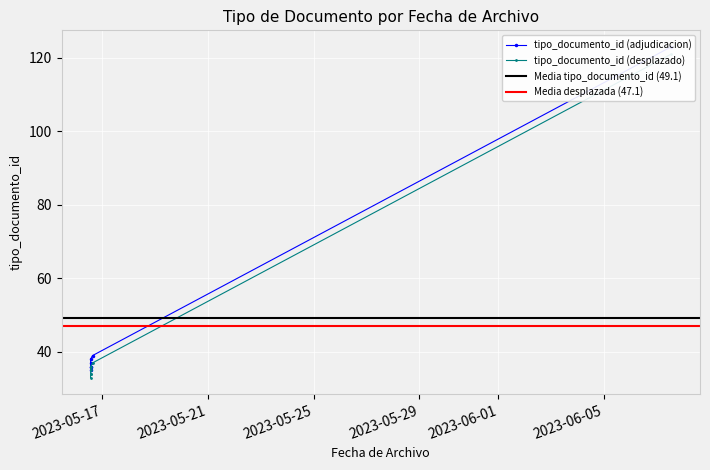

What is the label of the 5th point from the left?

2023-05-16 15:09:16